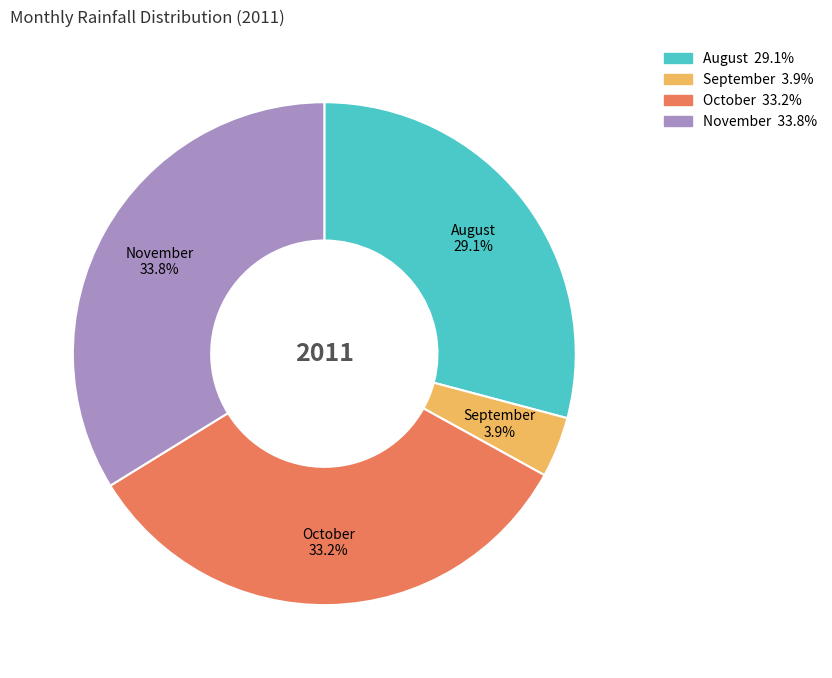

Do September and November together represent more than half of the pie?

No